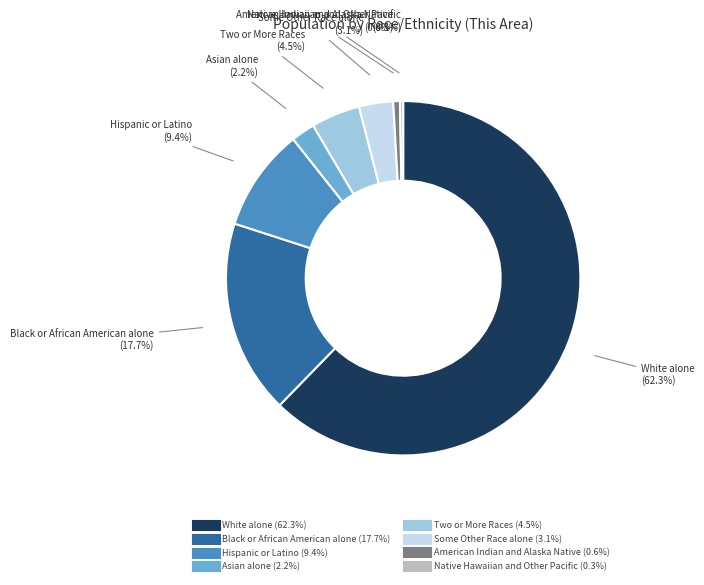

What percentage is NOT represented by Native Hawaiian and Other Pacific?

99.7%